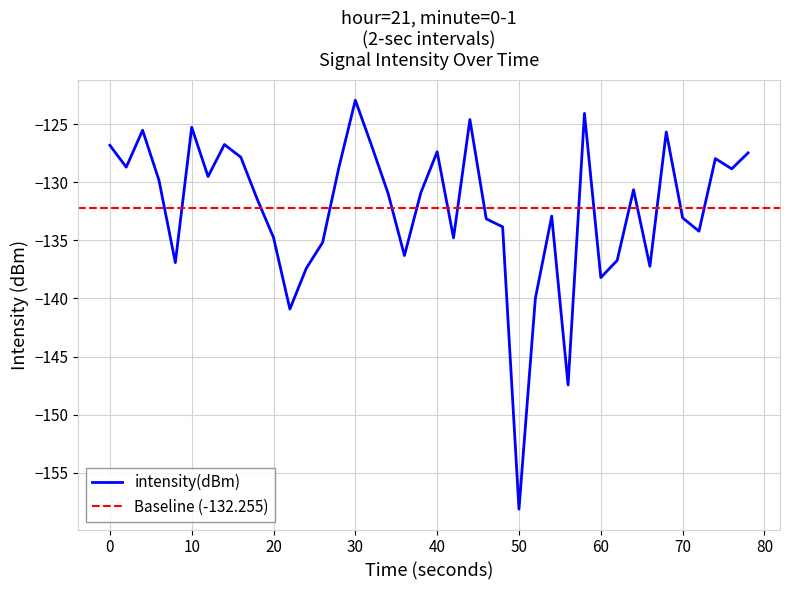

How many interior local valleys (lower than both neighbors) does the data have?

12